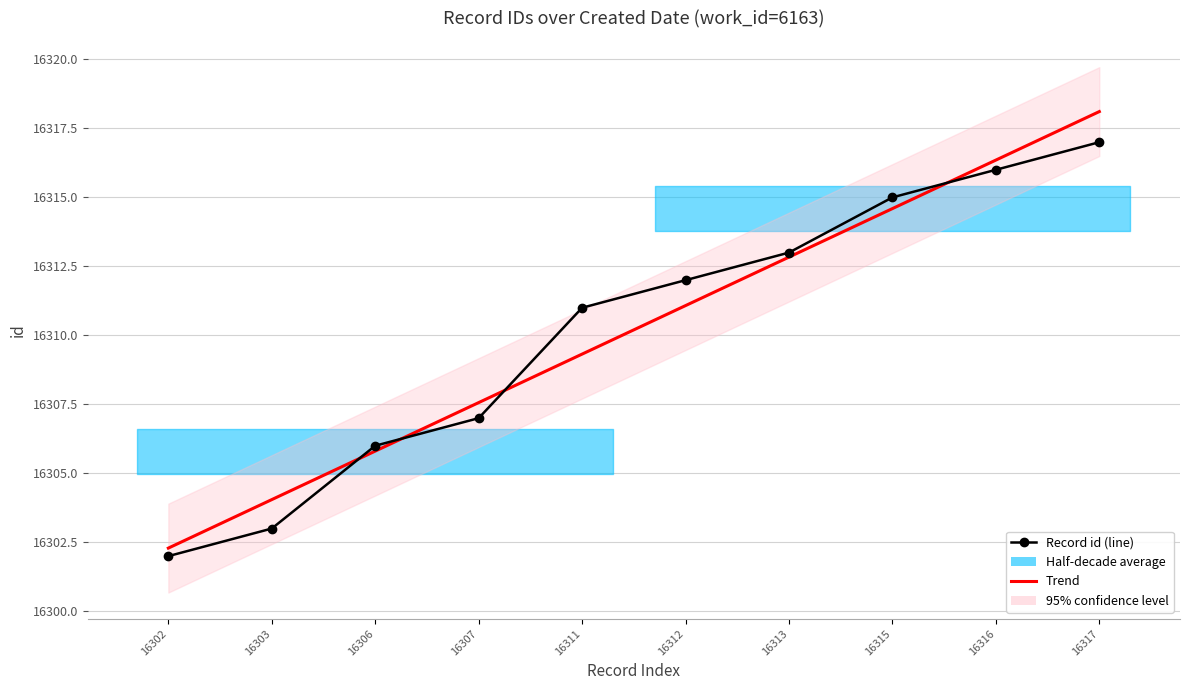

What is the lowest value of the Record id (line) series?

16302.0